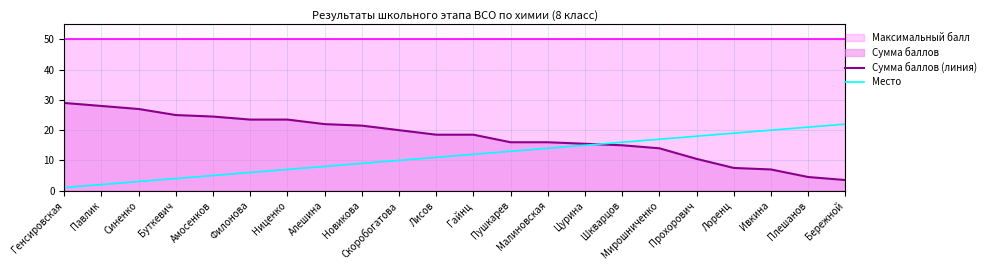

How many lines are shown in the chart?

2